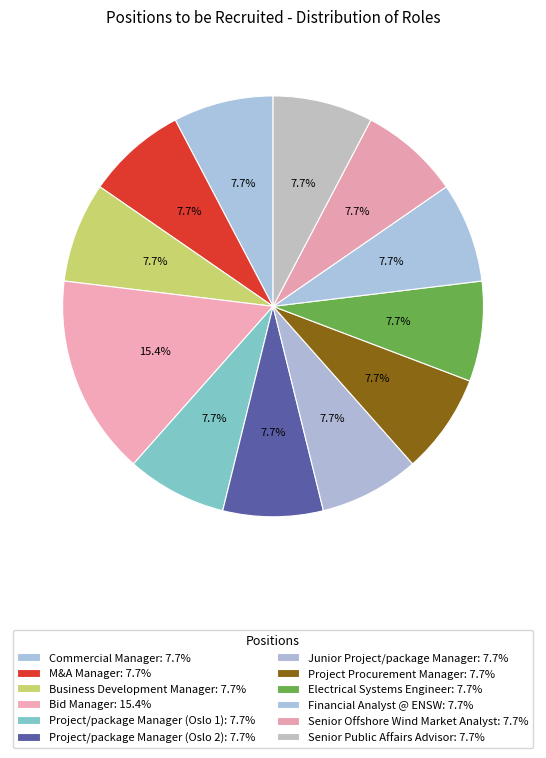

What is the largest slice in the pie chart?

Bid Manager